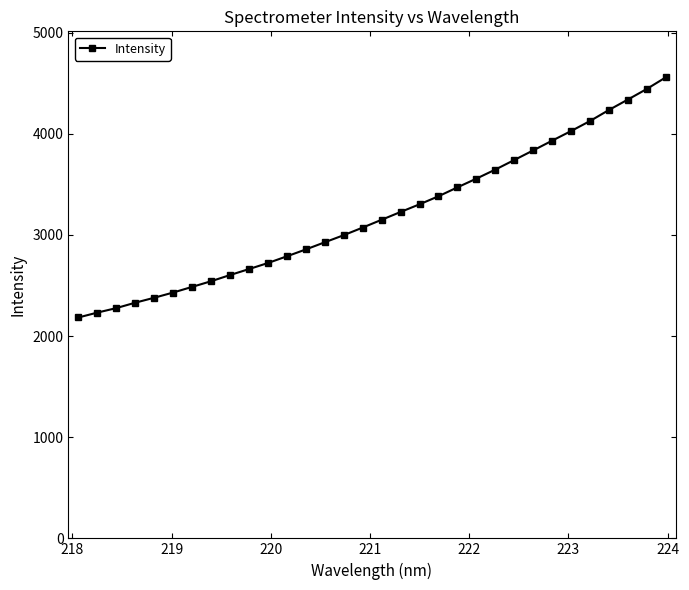

What is the average value?

3201.9